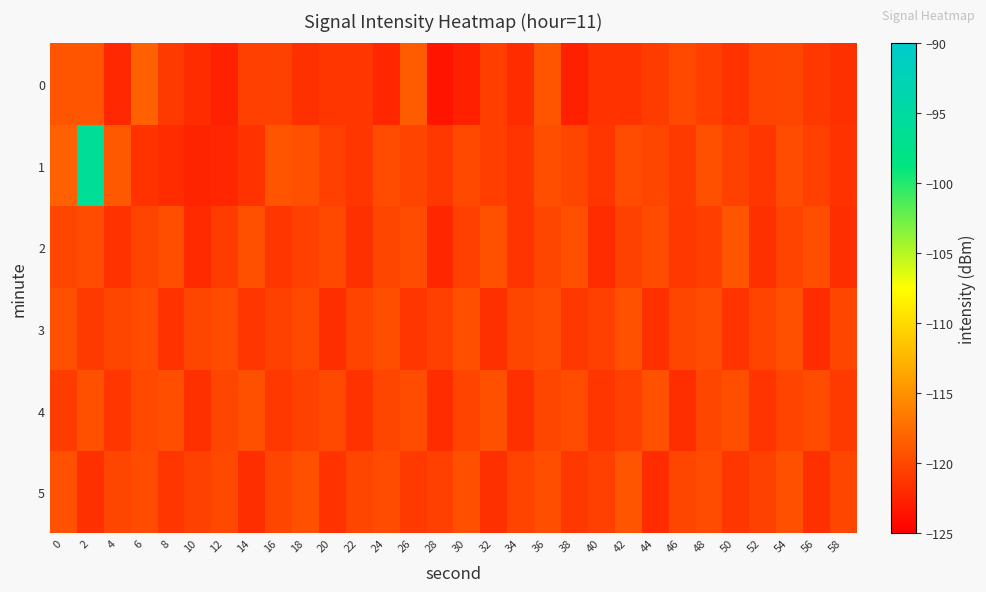

Which series has the largest total across all categories?

1